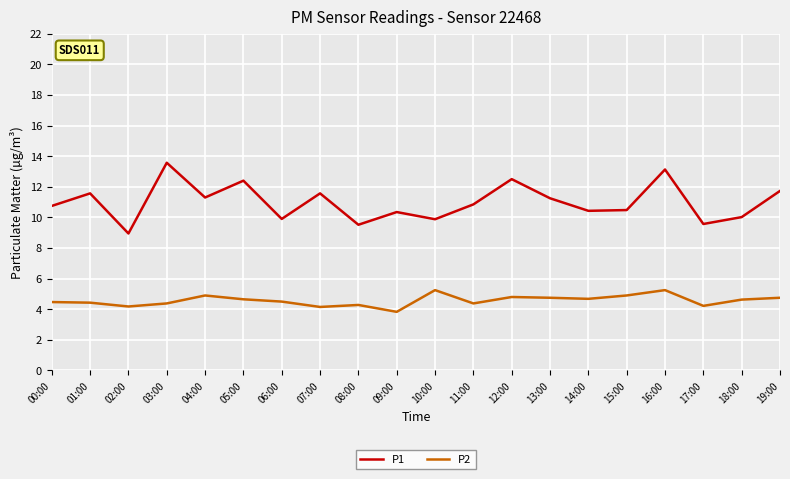

The P2 series shows 7.5 at 14:00. True or false?

False